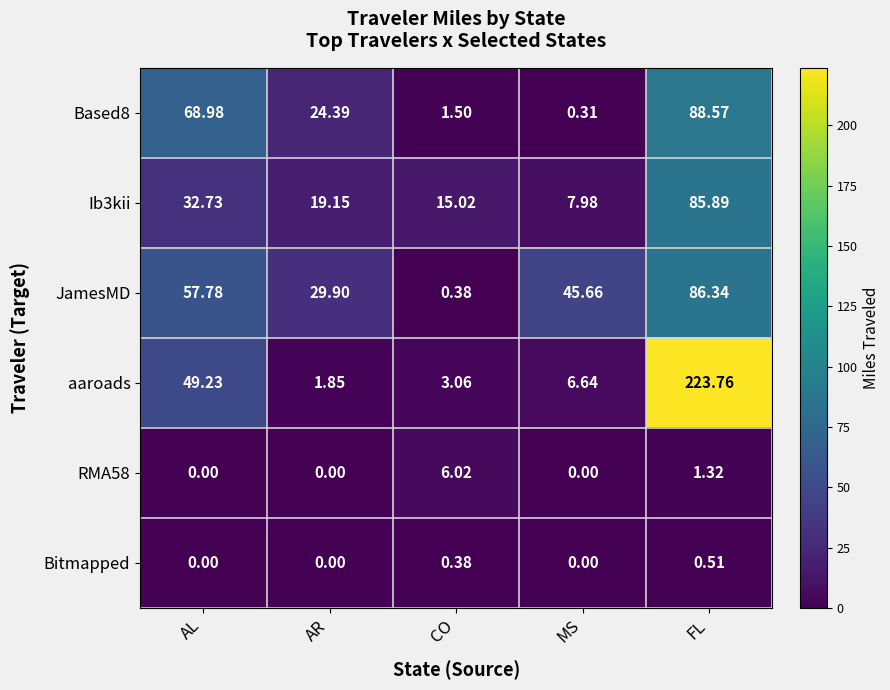

How many data points in Based8 are above 24?

3